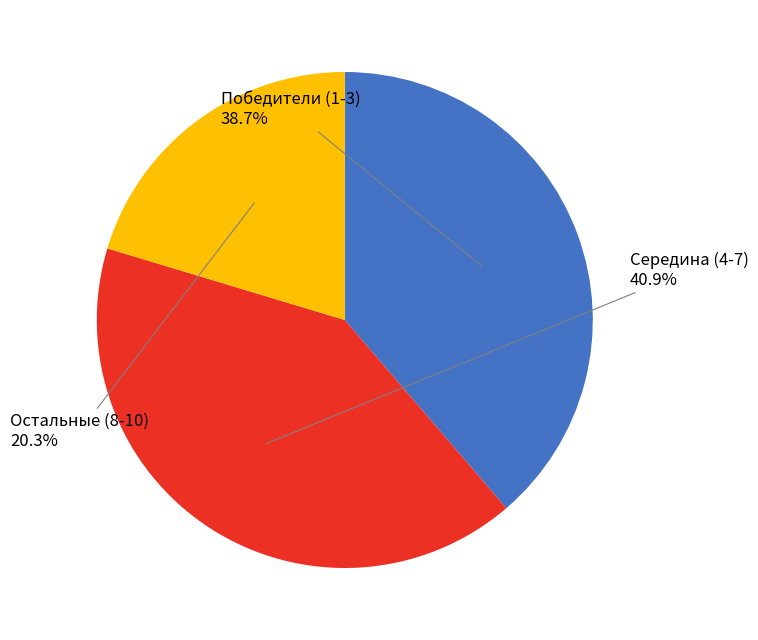

Count the number of slices in the pie.

3